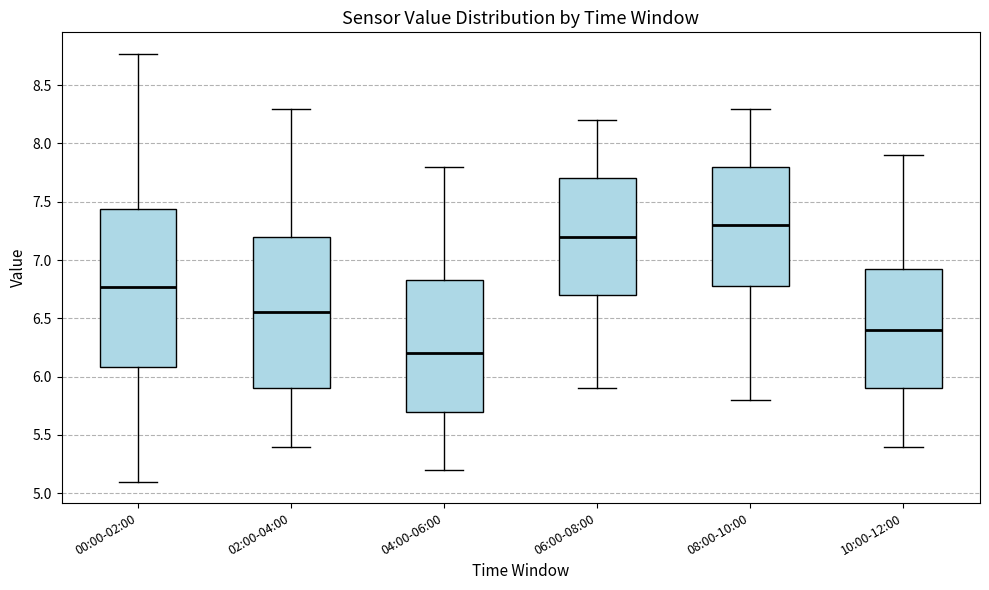

Reading left to right, transcribe this box plot: for each box, give where its median line is, the range the box spans, and where its two whiskers end, as read against the y-axis. The values are not printed on the chart, so give them approximately, as read against the axis.

00:00-02:00: median 6.75, box 6.10 to 7.45, whiskers 5.10 to 8.75
02:00-04:00: median 6.55, box 5.90 to 7.20, whiskers 5.40 to 8.30
04:00-06:00: median 6.20, box 5.70 to 6.85, whiskers 5.20 to 7.80
06:00-08:00: median 7.20, box 6.70 to 7.70, whiskers 5.90 to 8.20
08:00-10:00: median 7.30, box 6.80 to 7.80, whiskers 5.80 to 8.30
10:00-12:00: median 6.40, box 5.90 to 6.95, whiskers 5.40 to 7.90